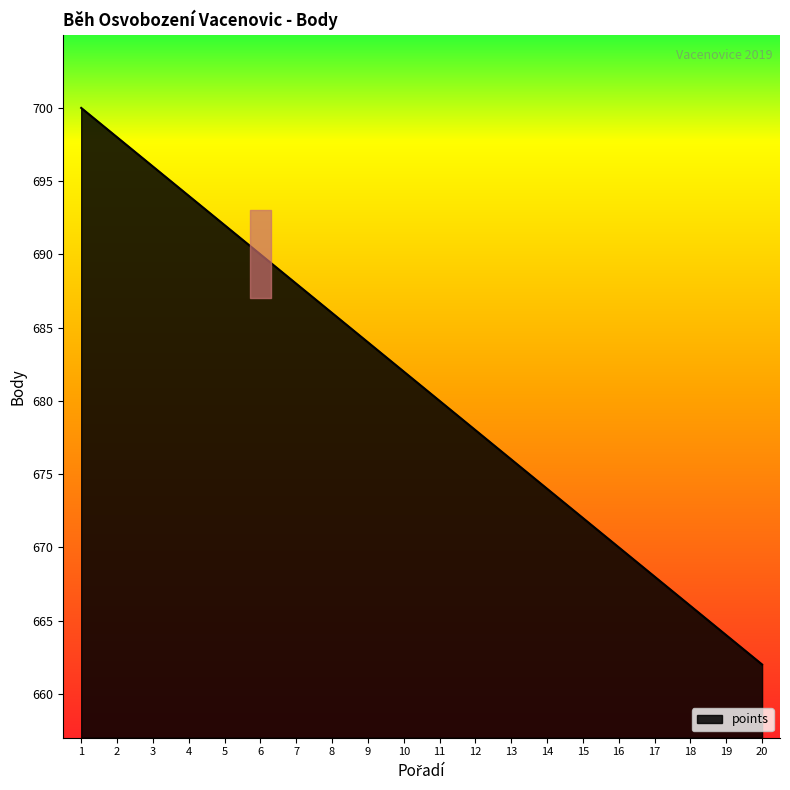

Which label corresponds to the smallest value in the chart?

20